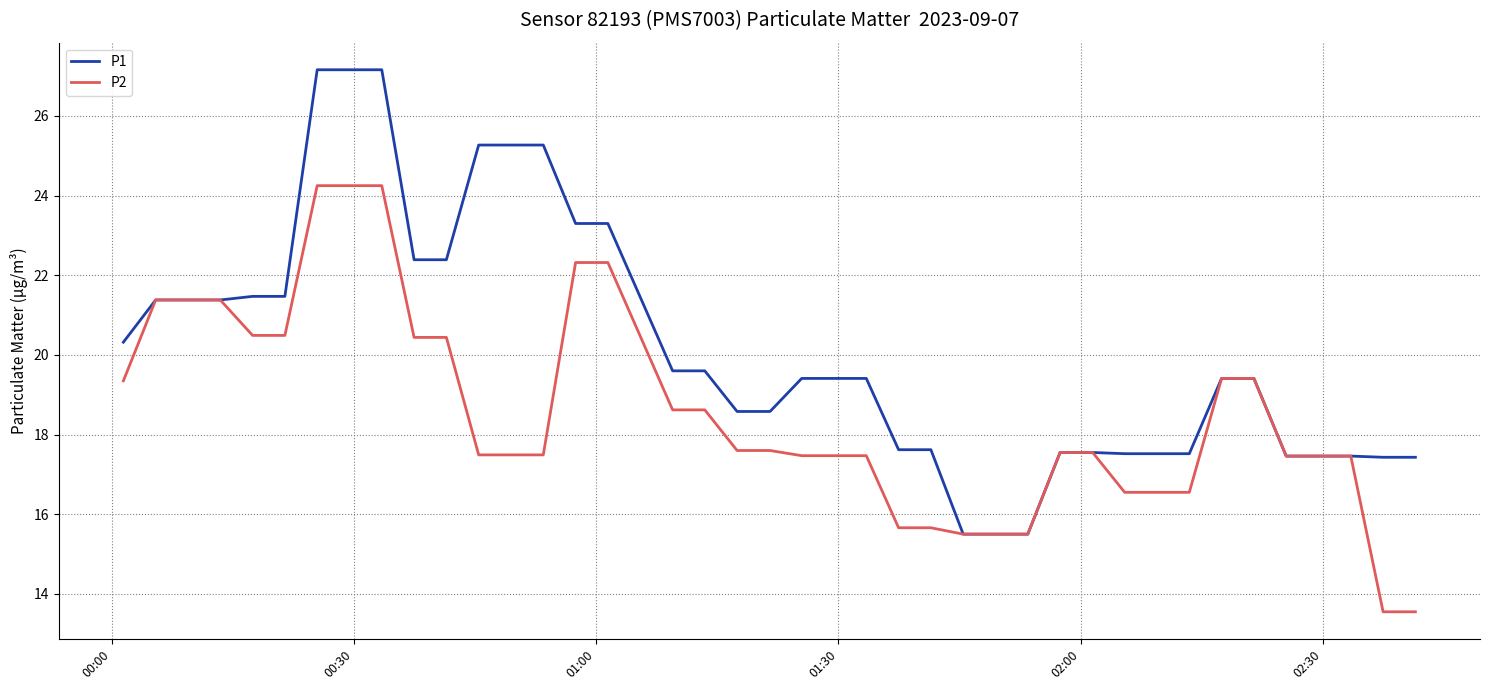

What is the greatest value displayed?

27.2